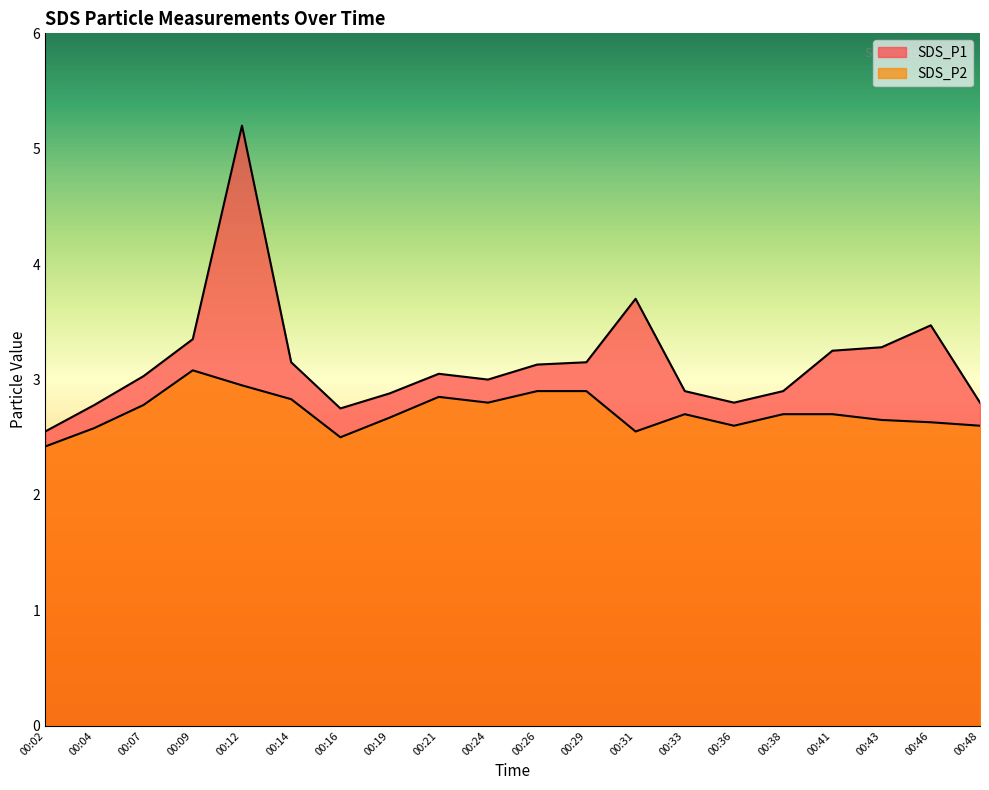

Does the chart display data point markers on the line(s)?

No